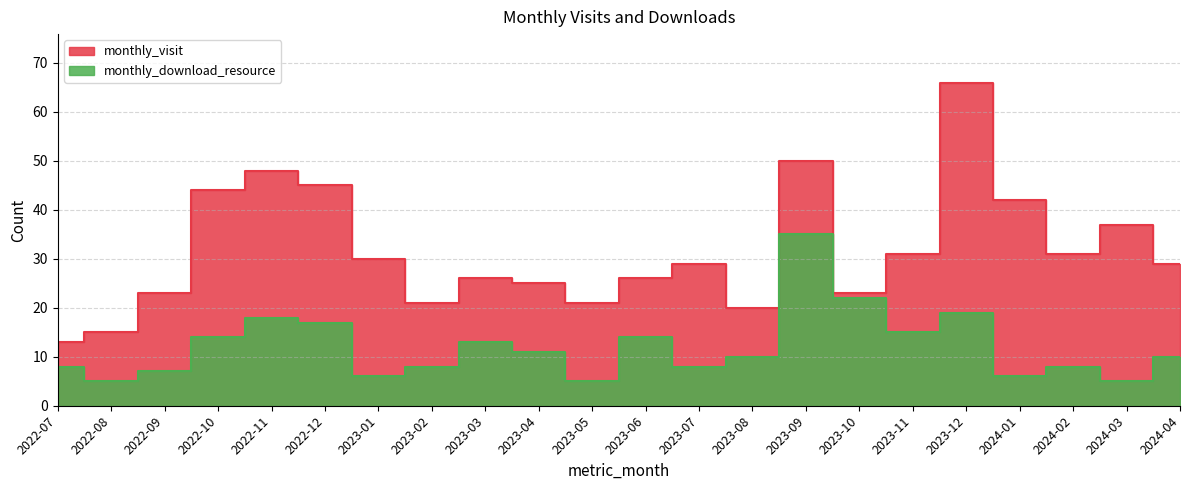

What is the label of the 16th point from the left?

2023-10